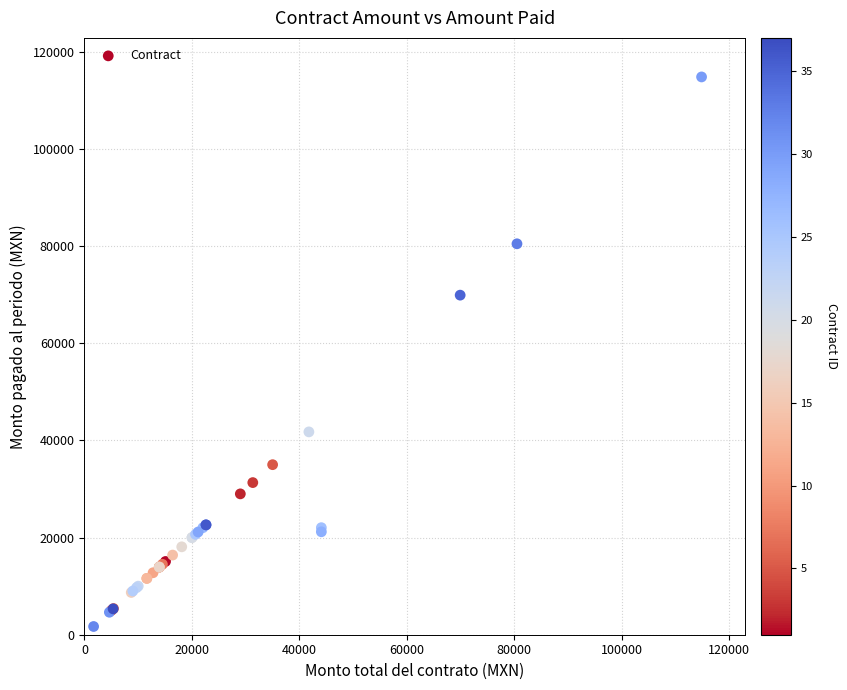

What Y value in the scatter plot is closest to 58266?

69913.2